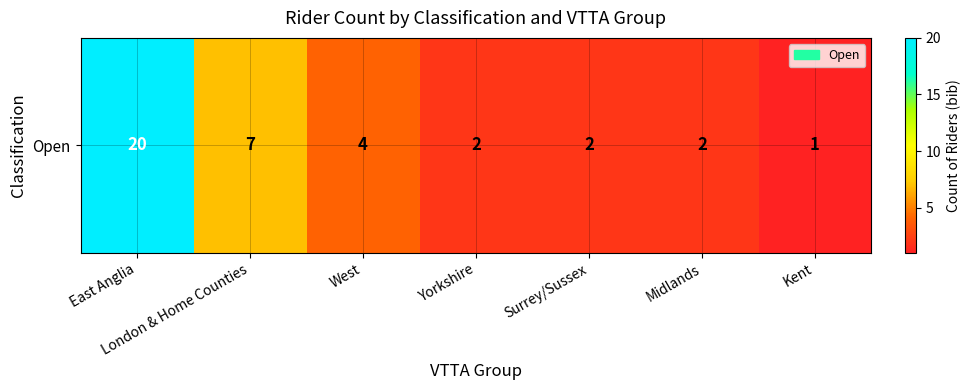

Reading left to right, list all the values displayed in this chart.

East Anglia=20	London & Home Counties=7	West=4	Yorkshire=2	Surrey/Sussex=2	Midlands=2	Kent=1